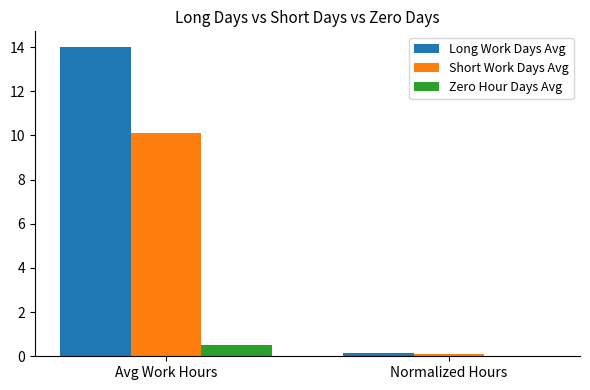

Which label corresponds to the largest value in the chart?

Avg Work Hours